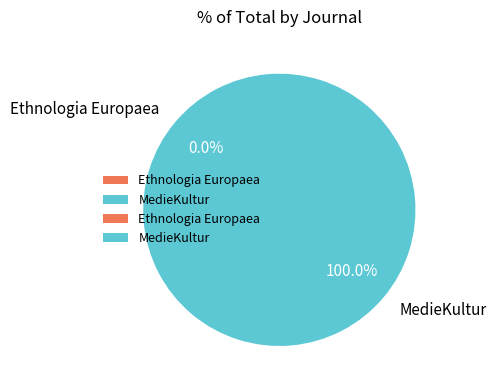

What is the majority slice?

MedieKultur